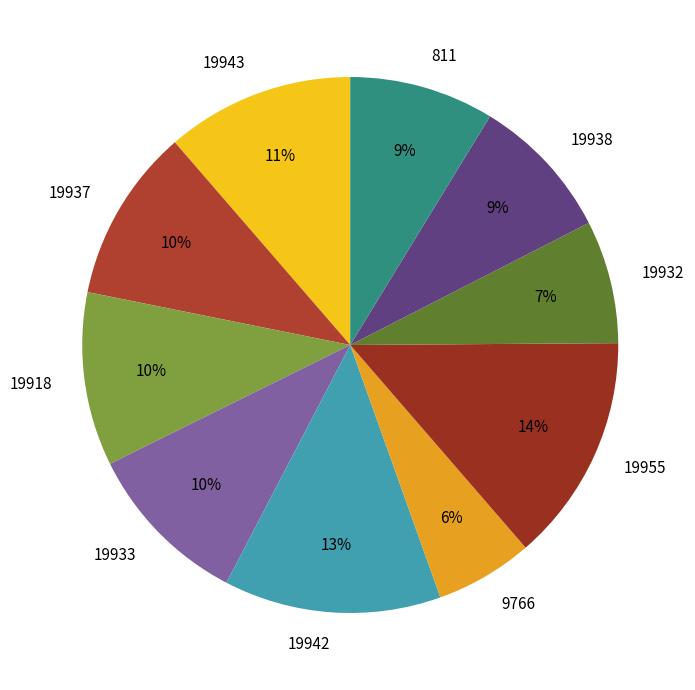

Combined, do 19938 and 19943 account for over 50%?

No